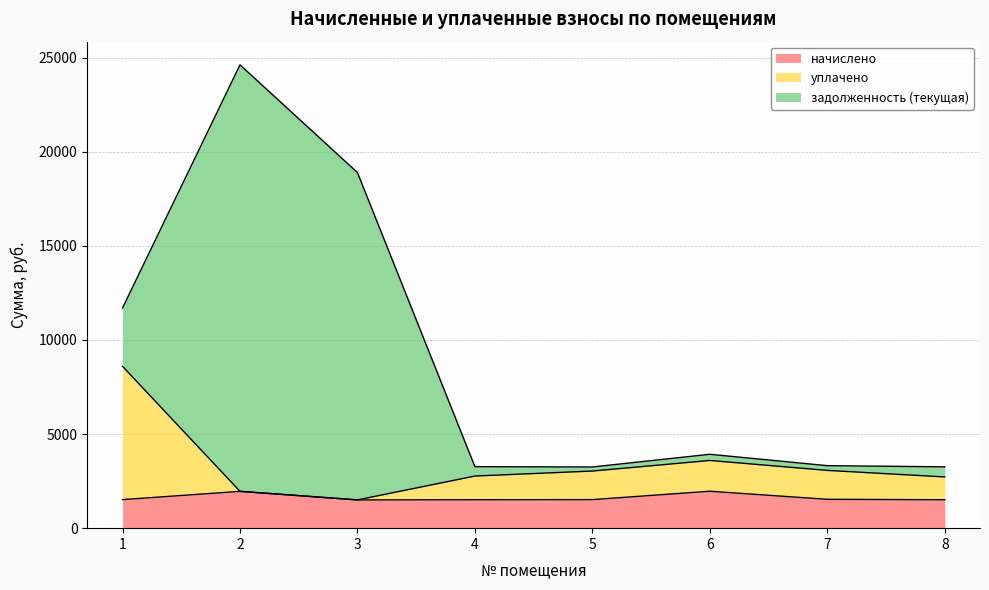

What is the sum of the начислено values at 5 and 8?

3027.4